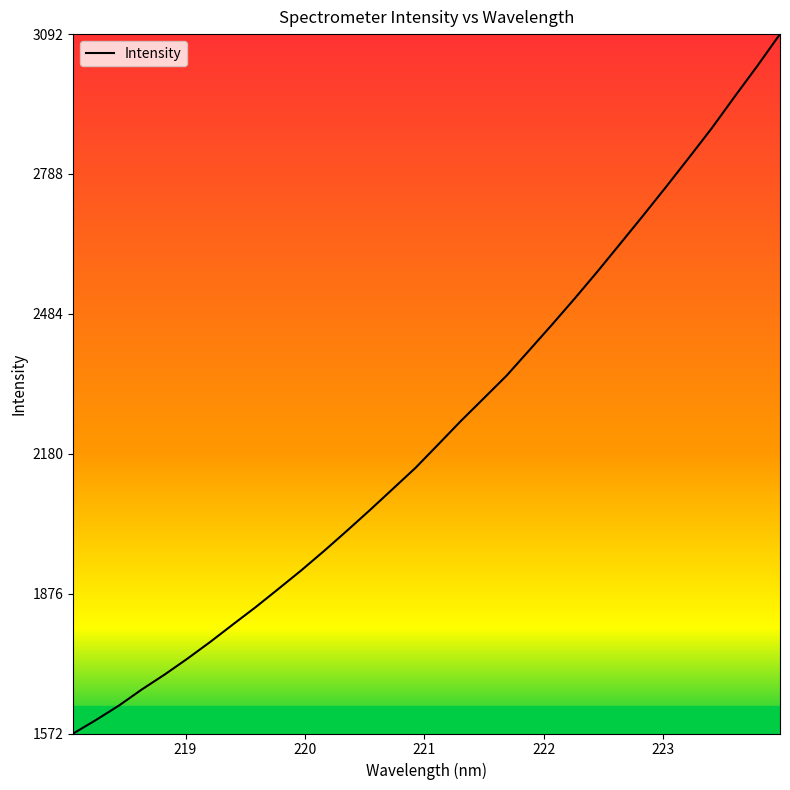

What is the difference between the maximum and minimum values?

1519.4